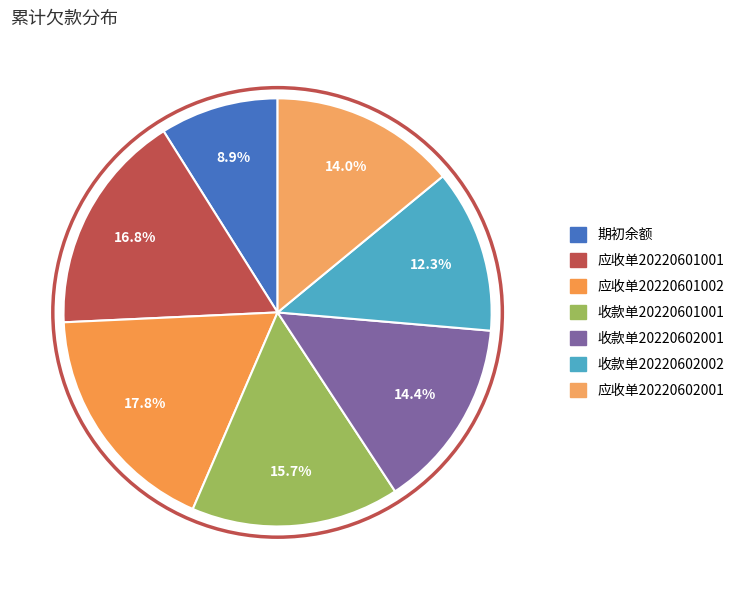

What percentage is the 收款单20220602002 slice, to the nearest percent?

12%